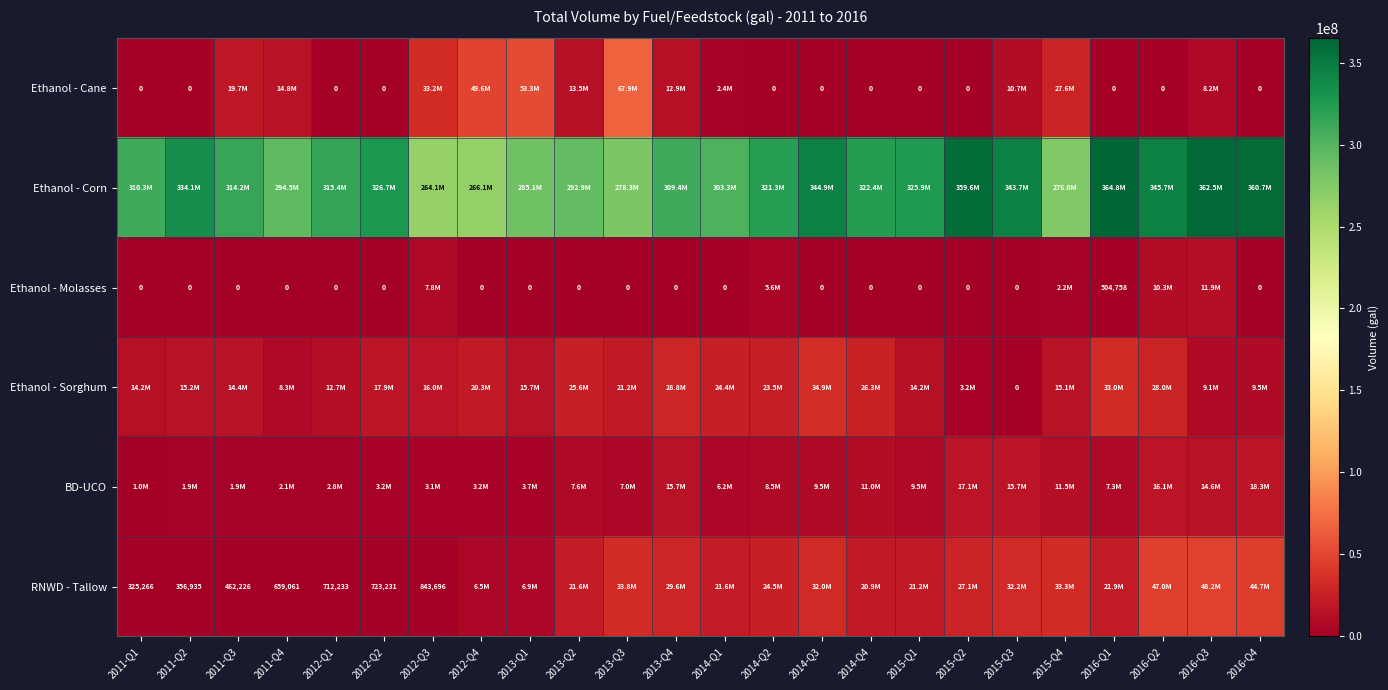

Is it true that RNWD - Tallow equals 518285 at 2011-Q2?

False